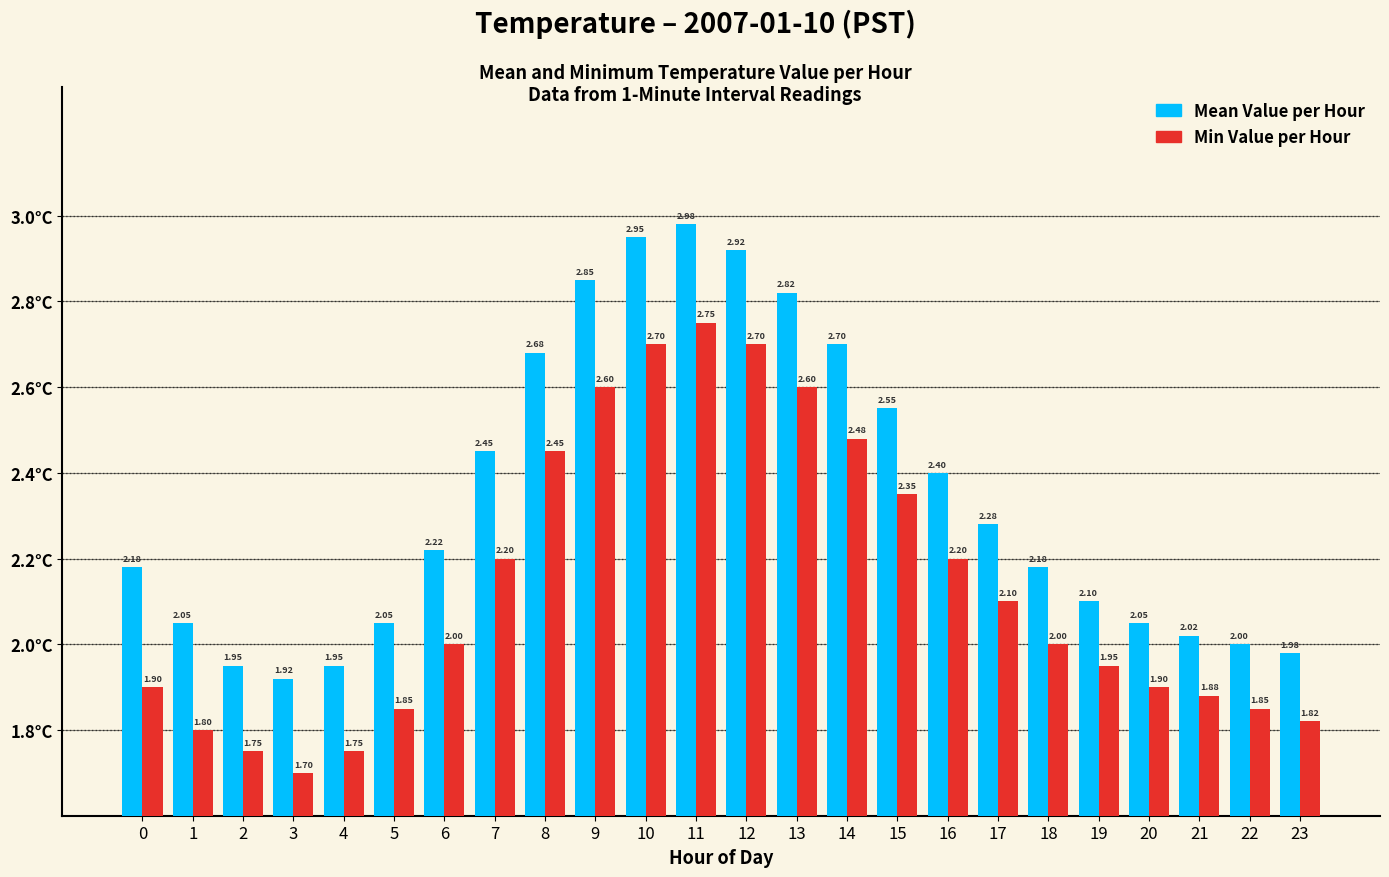

True or false: Mean Value per Hour has a value of 2.2 at 0.

True